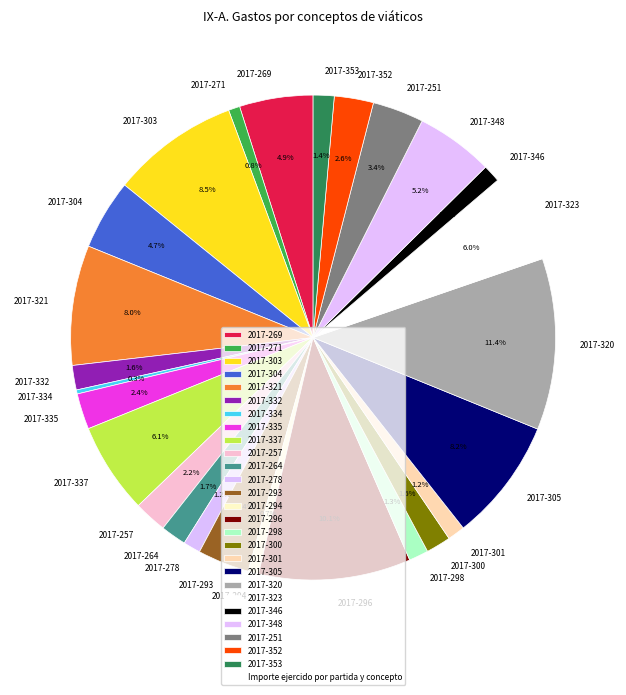

To the nearest percent, what portion does 2017-353 represent?

1%